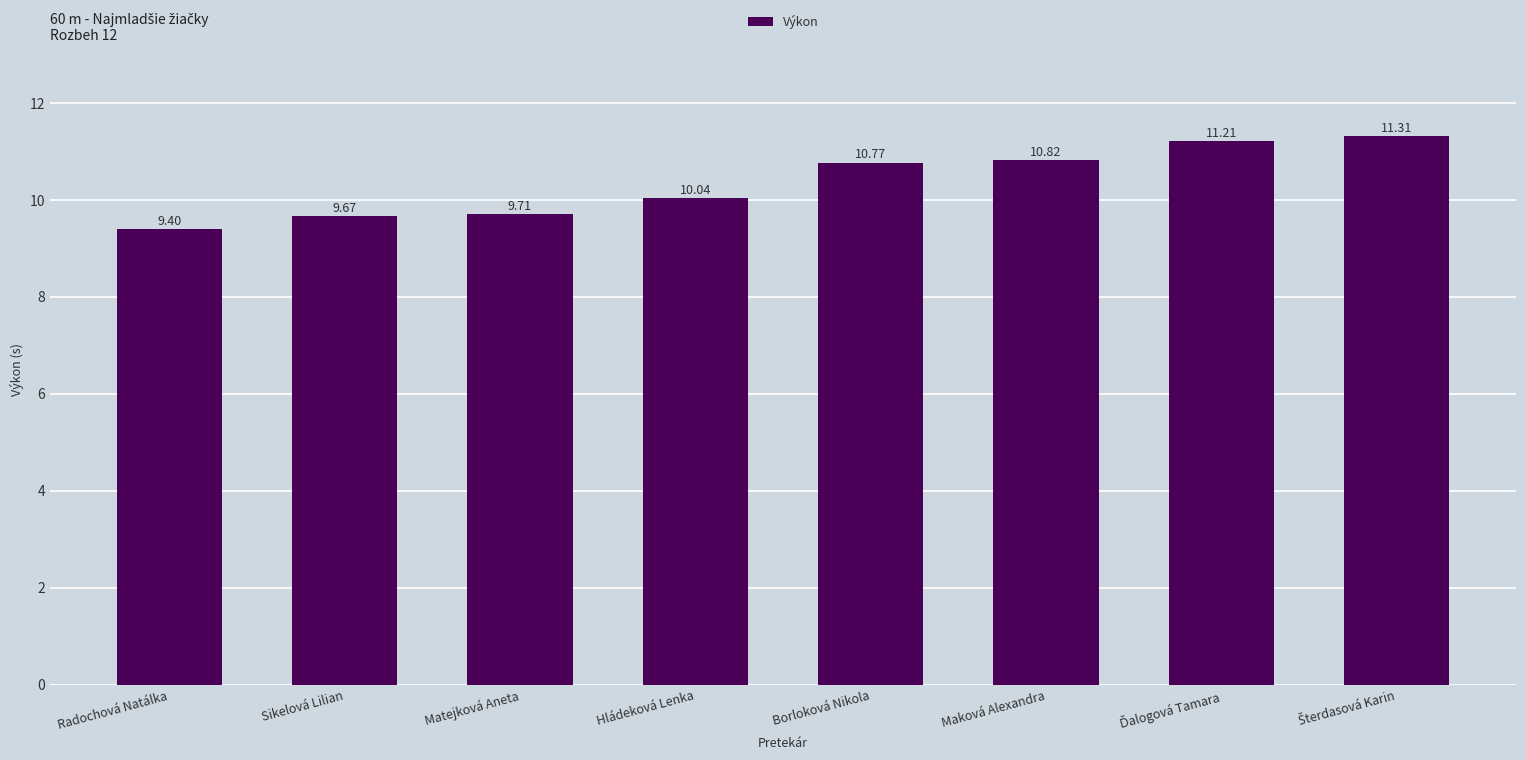

Which has a higher value, Borloková Nikola or Radochová Natálka?

Borloková Nikola